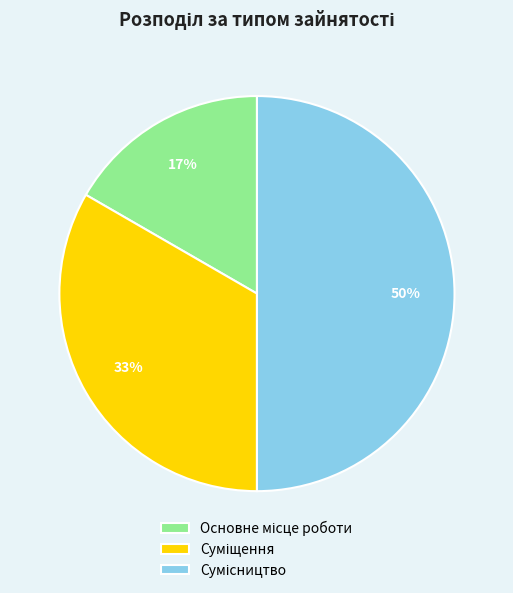

To the nearest percent, what is the average slice percentage?

33%